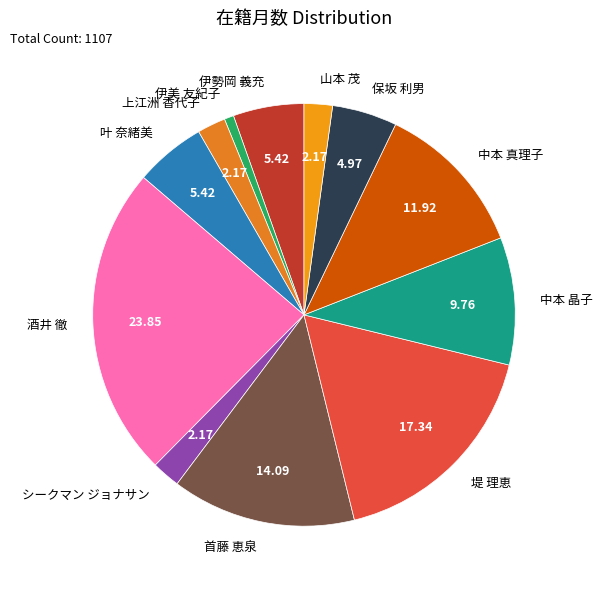

Combined, do 伊勢岡 義充 and 伊美 友紀子 account for over 50%?

No